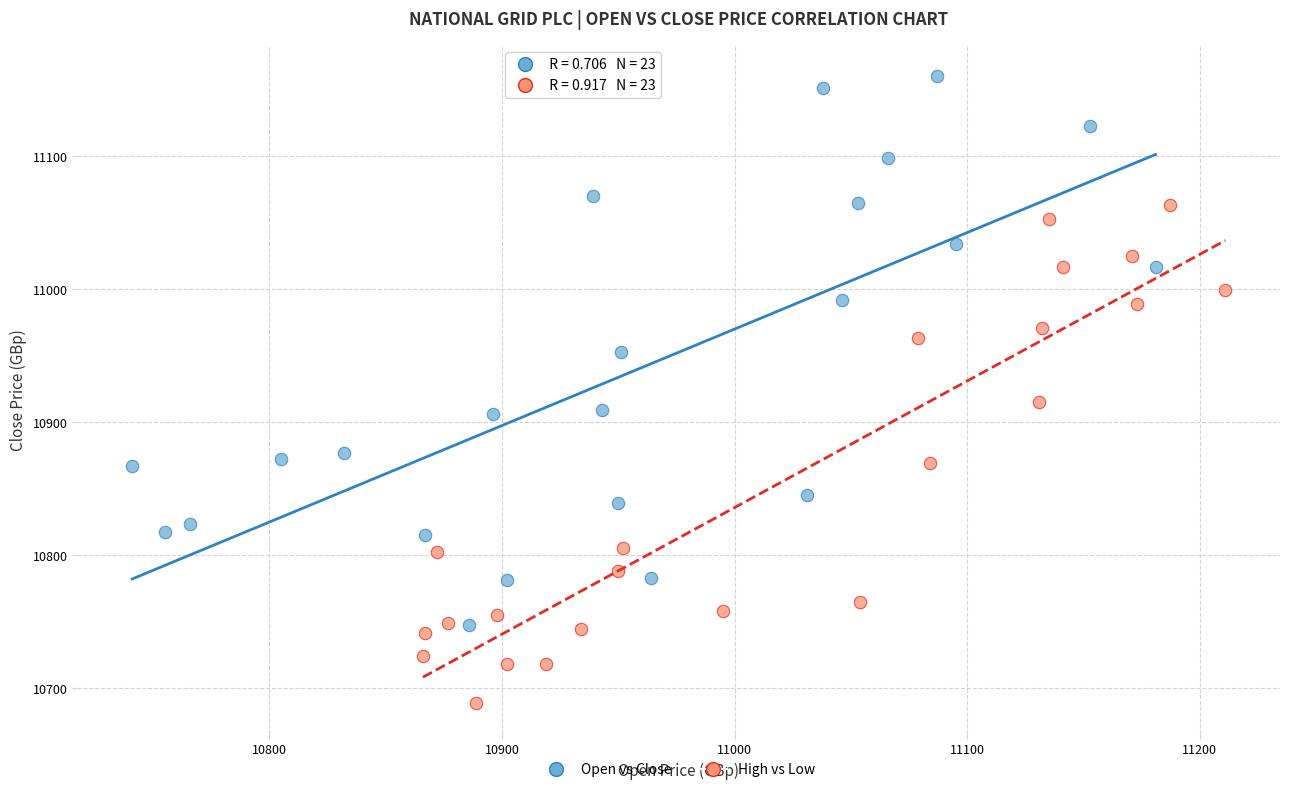

Which series has the largest Y range (max minus min)?

Open vs Close